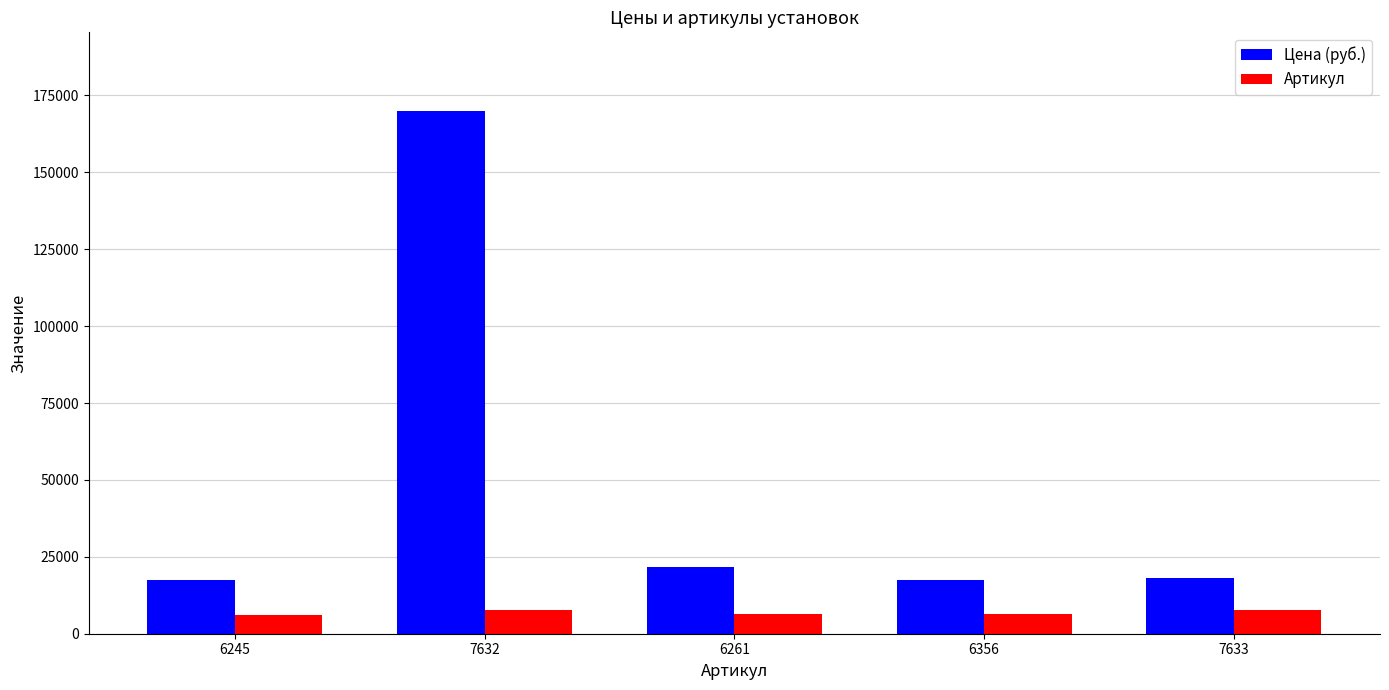

List the series in order of their overall mean, lowest first.

Артикул, Цена (руб.)